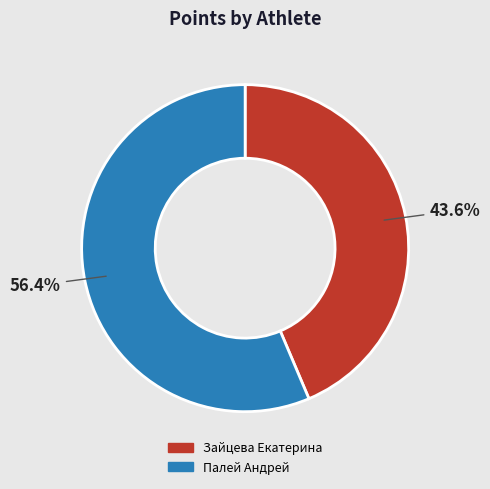

What percentage is NOT represented by Зайцева Екатерина?

56.4%